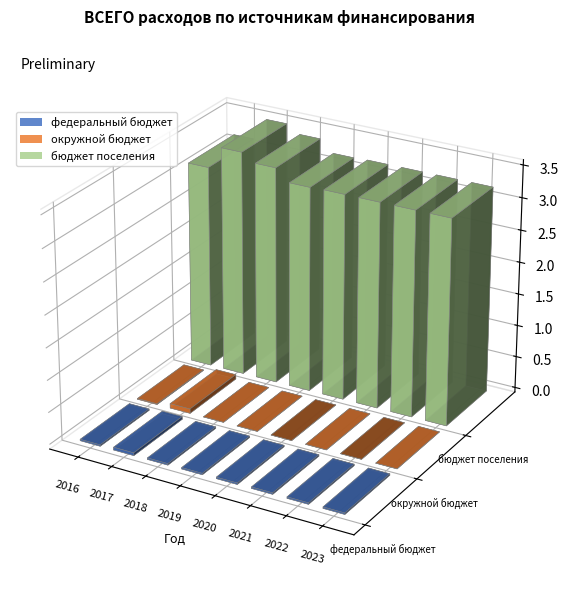

The value of федеральный бюджет at 2019 is 214000.0. True or false?

True